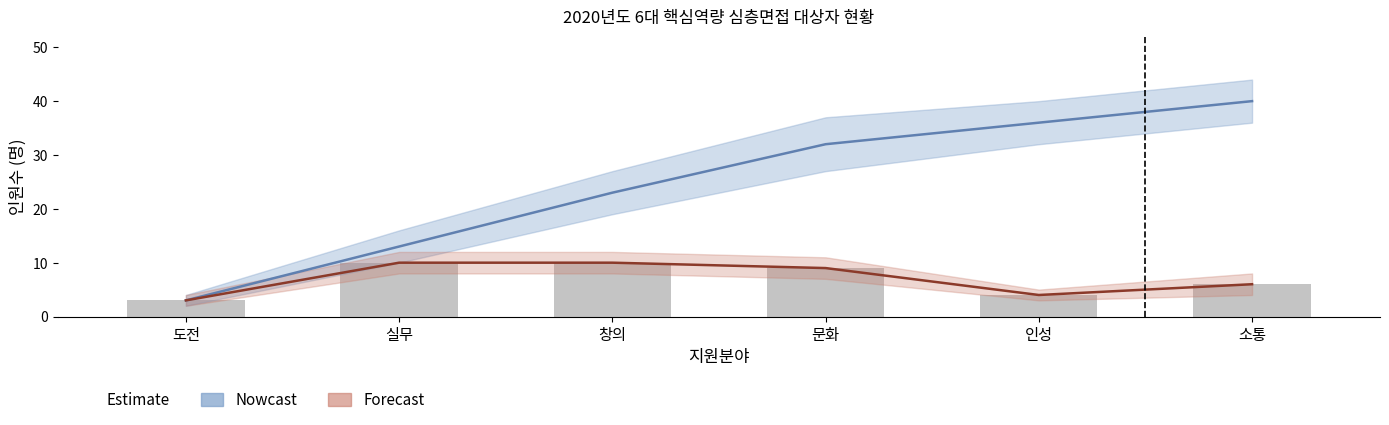

List the labels in order of 누적인원(Nowcast) value, smallest first.

도전, 실무, 창의, 문화, 인성, 소통